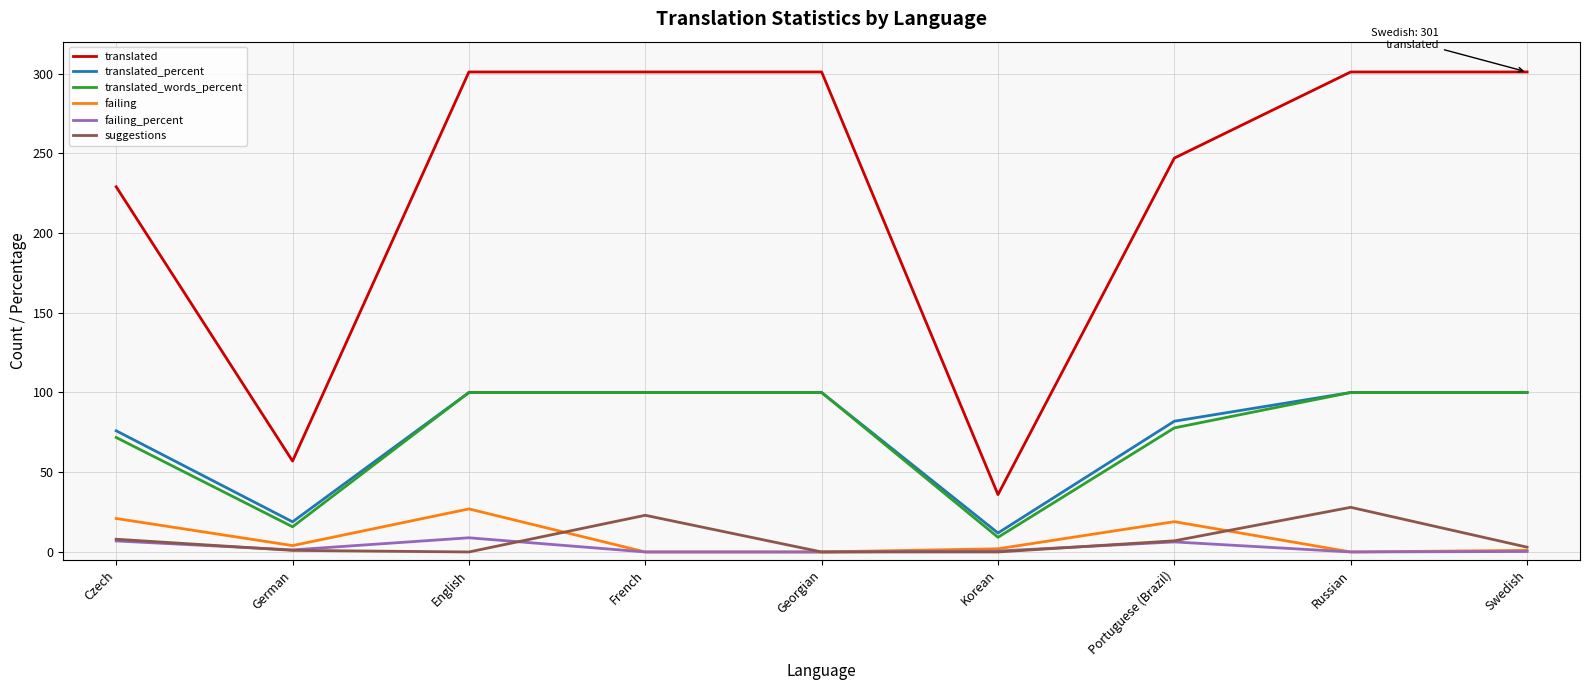

Between Czech and French, which series saw the biggest shift?

translated